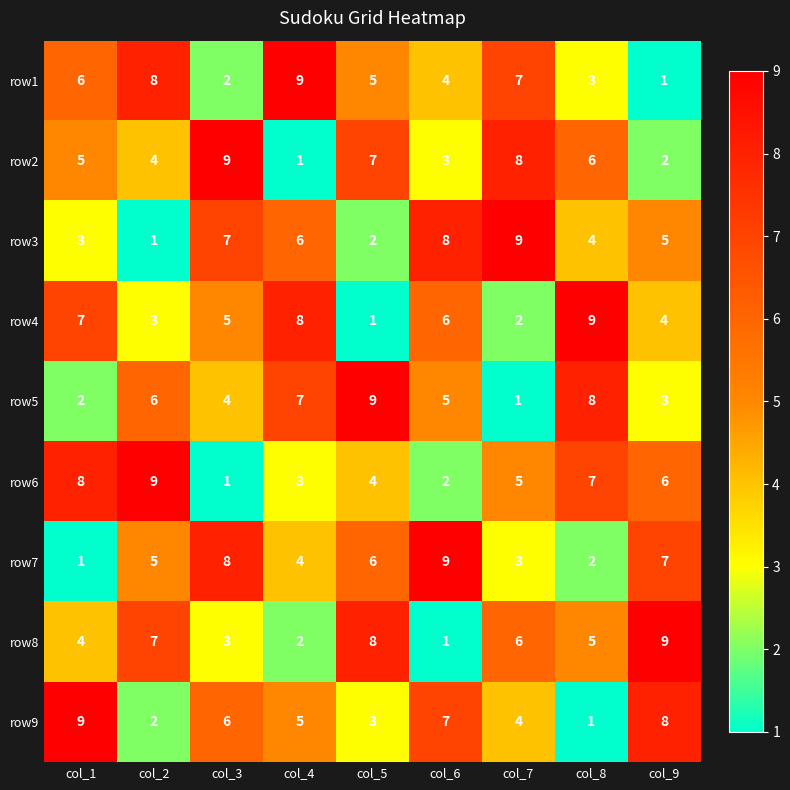

List the labels in order of row2 value, smallest first.

col_4, col_9, col_6, col_2, col_1, col_8, col_5, col_7, col_3